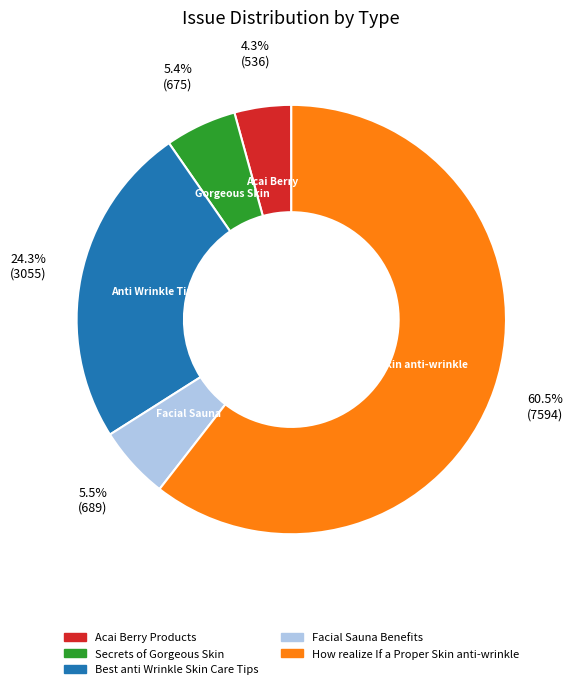

What is the total percentage of Acai Berry Products and Secrets of Gorgeous Skin?

9.7%